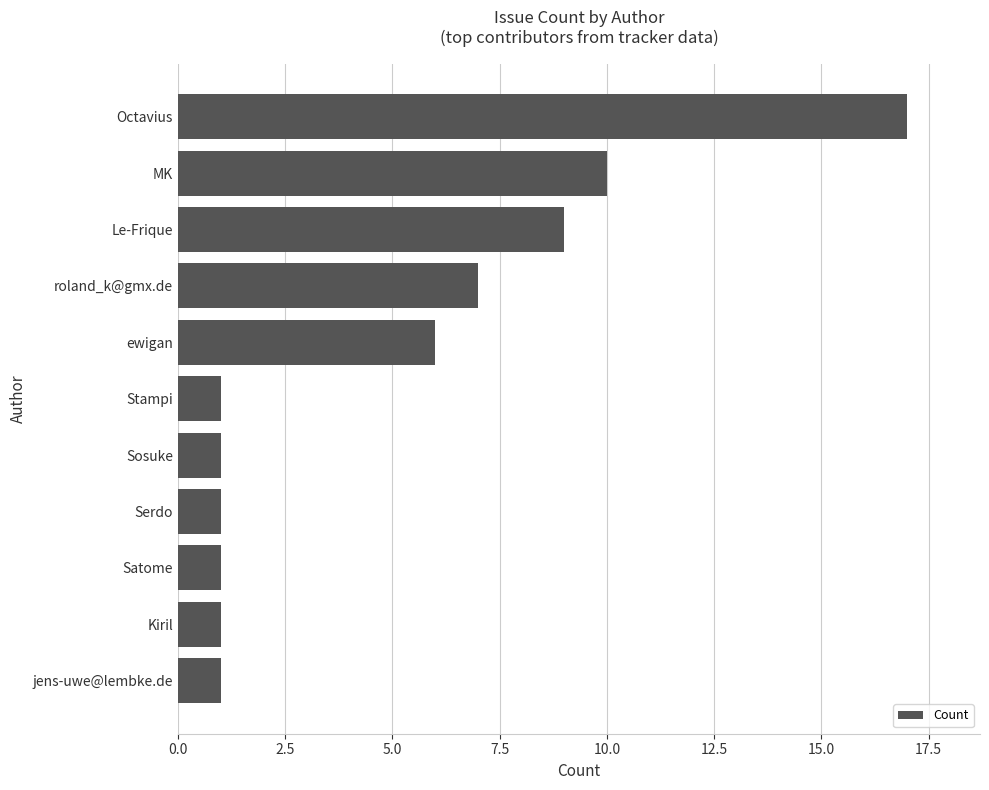

Reading top to bottom, extract all data points from this chart.

17	10	9	7	6	1	1	1	1	1	1